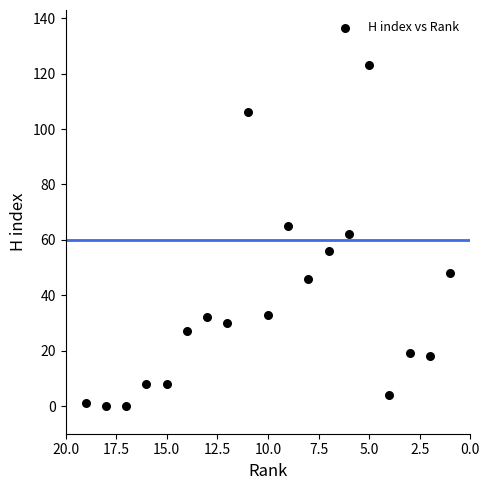

What is the range of X values (max minus min)?

18